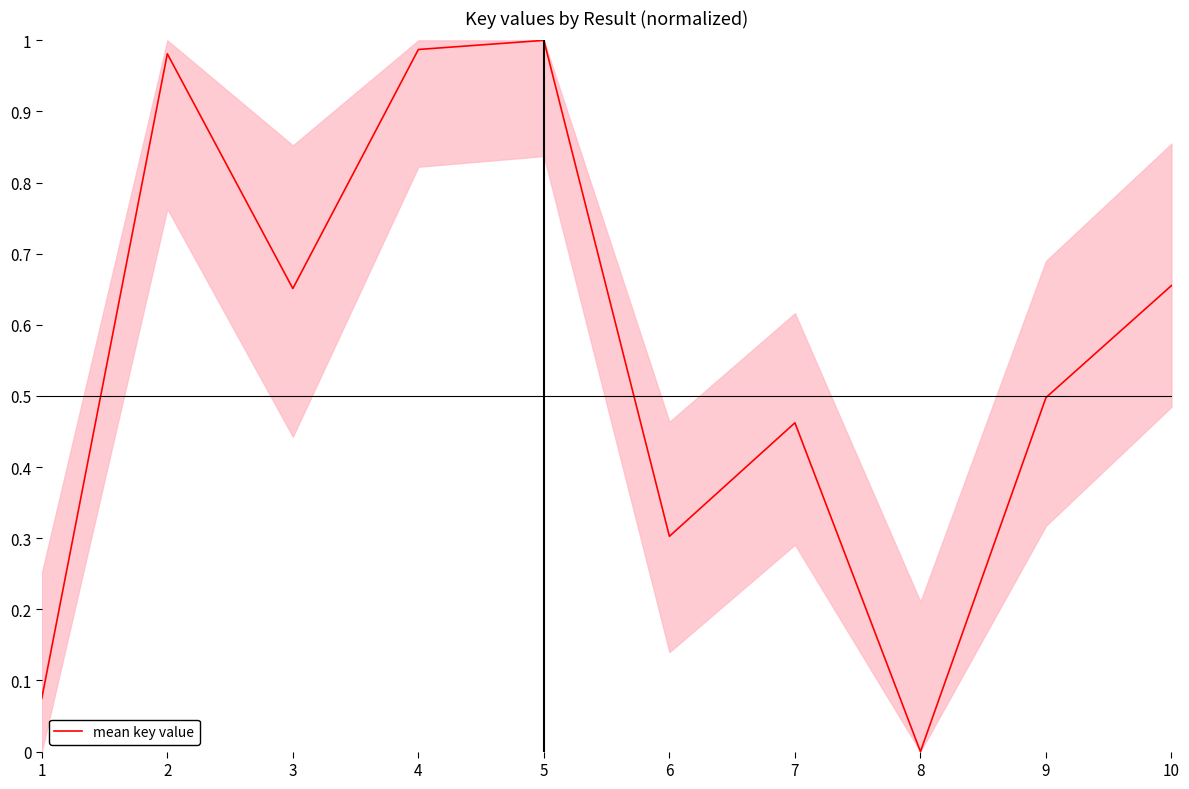

What is the approximate value at 6?

0.3